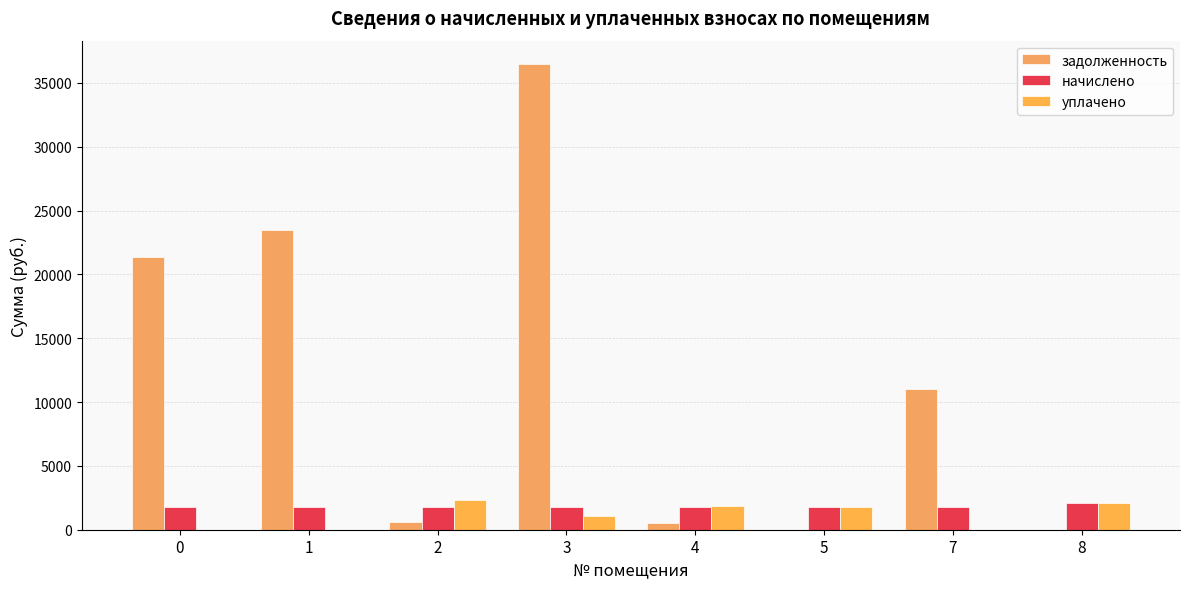

Does the chart contain stacked bars?

No